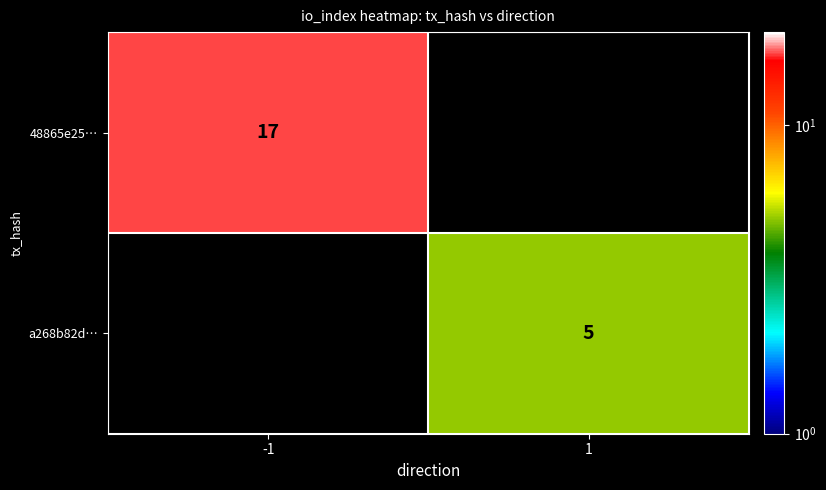

The value of 48865e25… at -1 is 17. True or false?

True